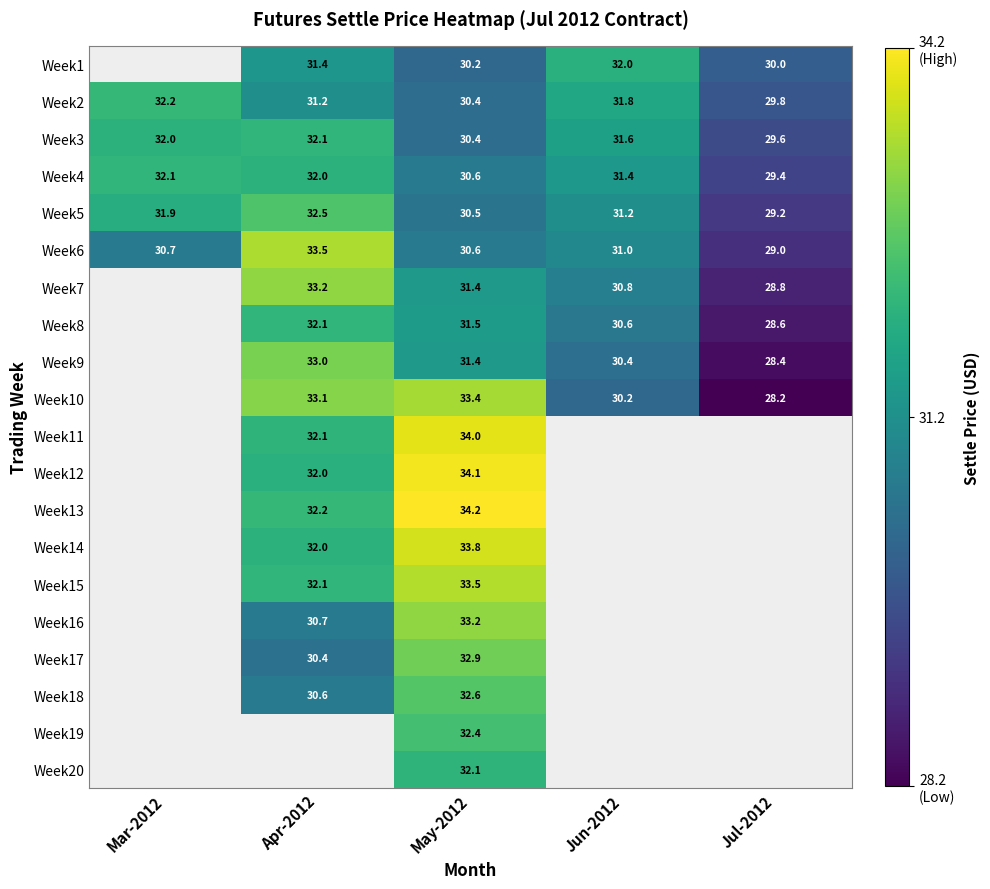

What is the difference between the second highest and minimum values in the Week3 series?

2.4